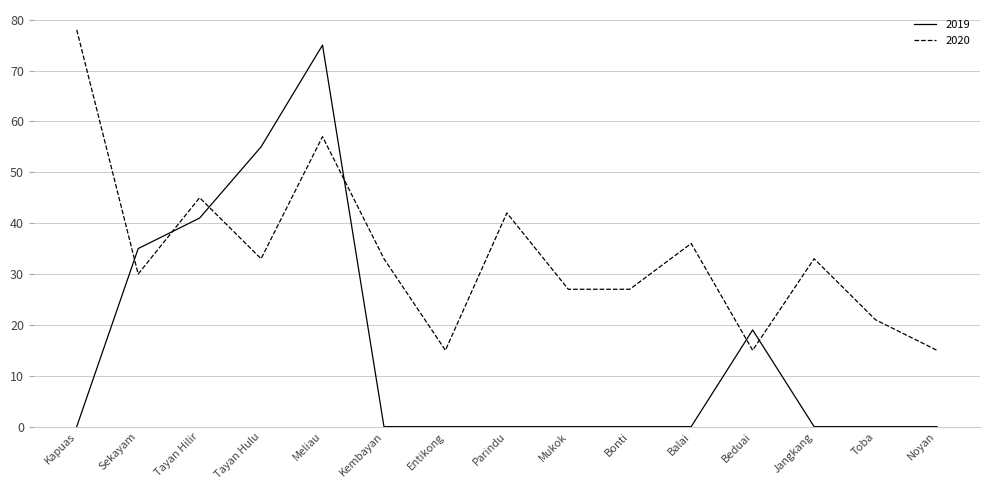

Rank the series at Tayan Hilir from lowest to highest value.

2019, 2020